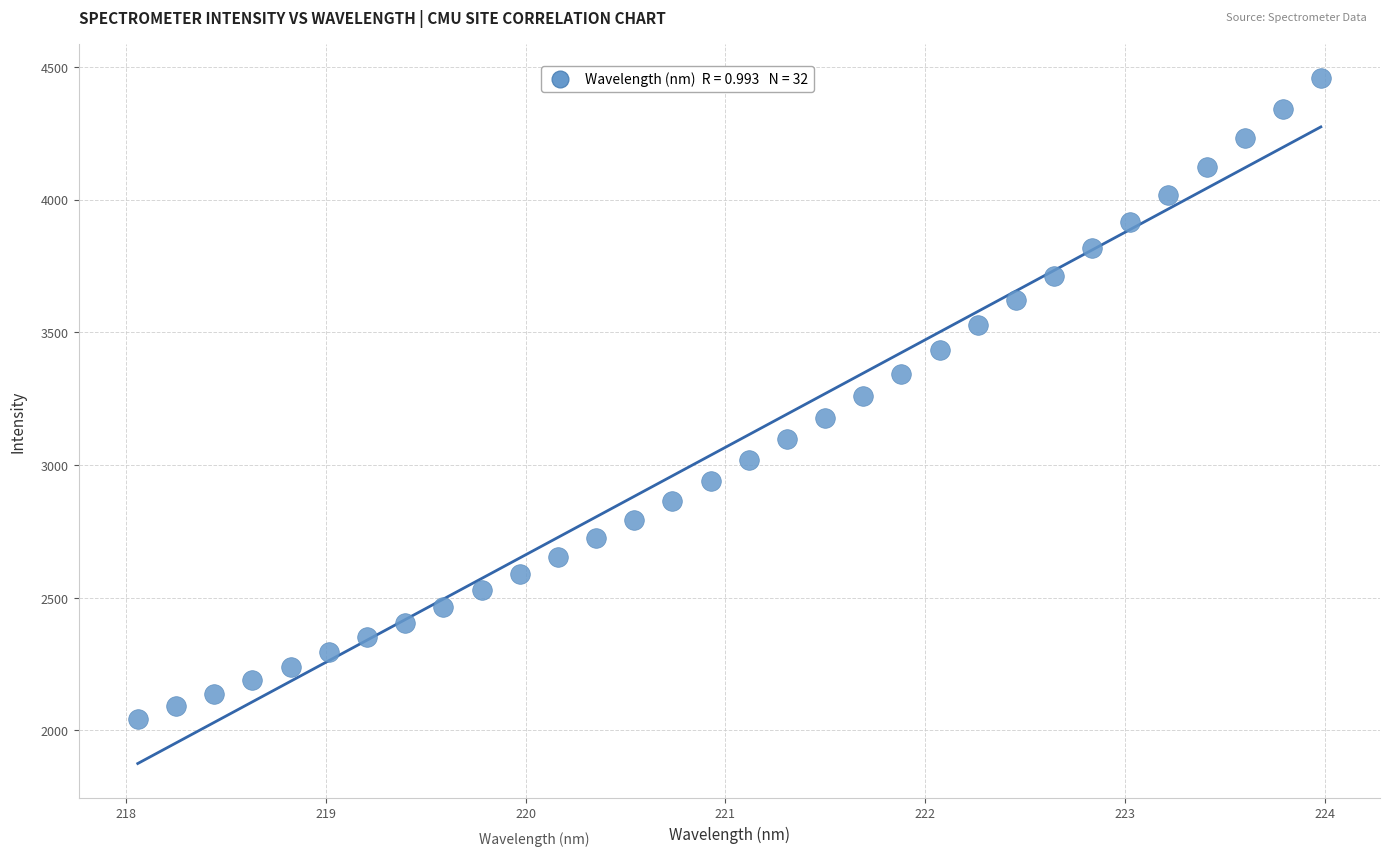

What is the range of X values (max minus min)?

5.9